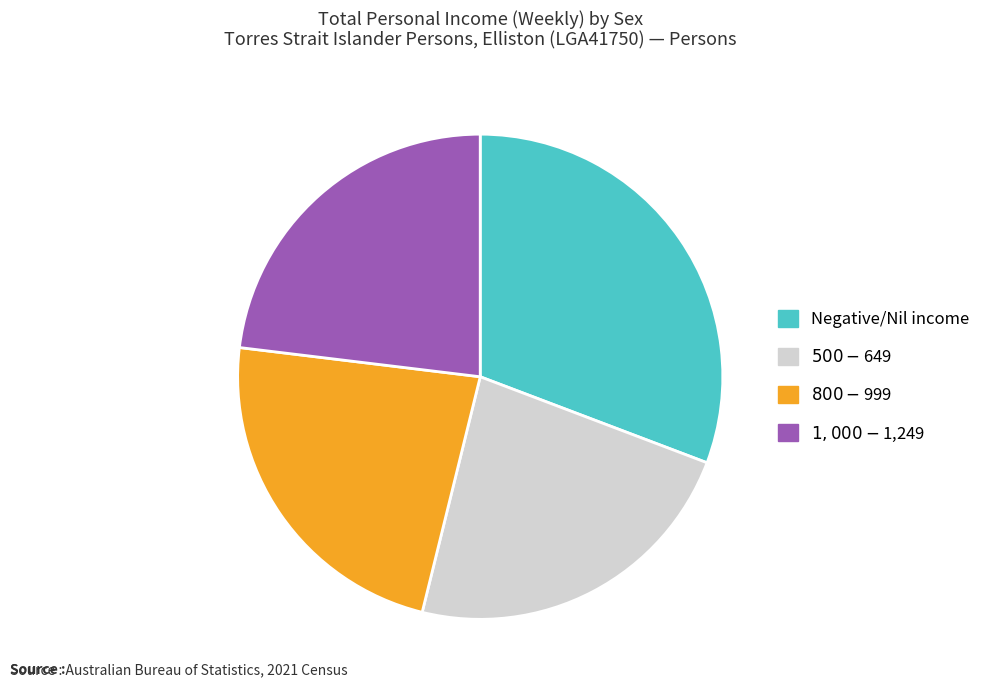

Which category has the biggest portion of the pie?

Negative/Nil income